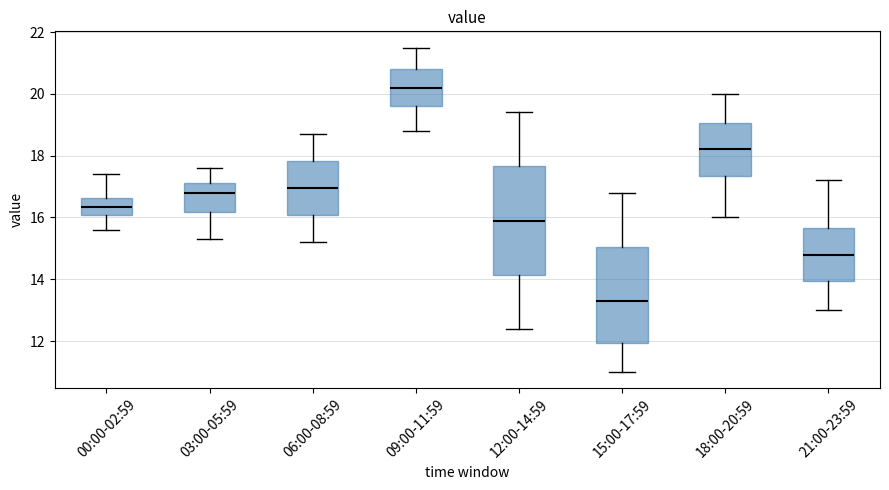

Which box has the lowest median line?

15:00-17:59